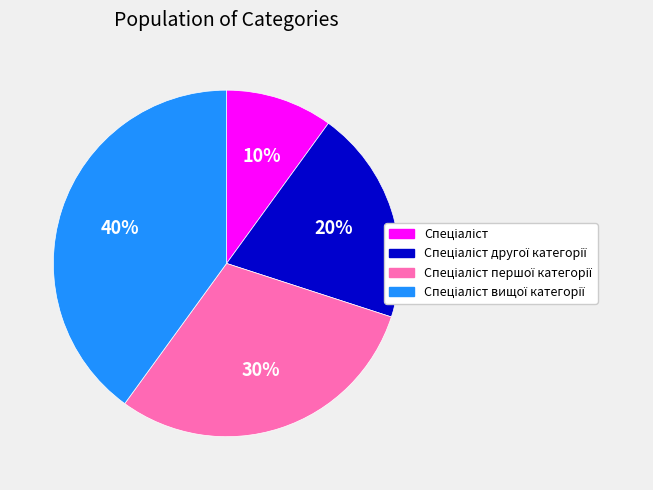

To the nearest percent, what is the average slice percentage?

25%